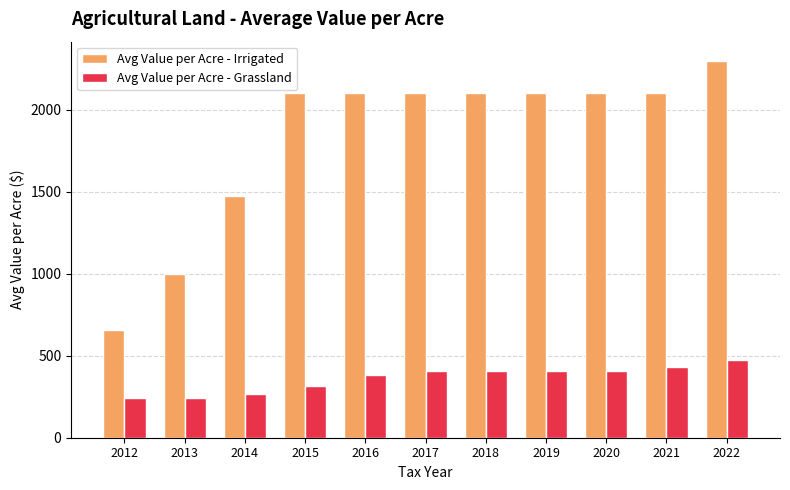

At 2015, list the series in order from largest to smallest.

Avg Value per Acre - Irrigated, Avg Value per Acre - Grassland